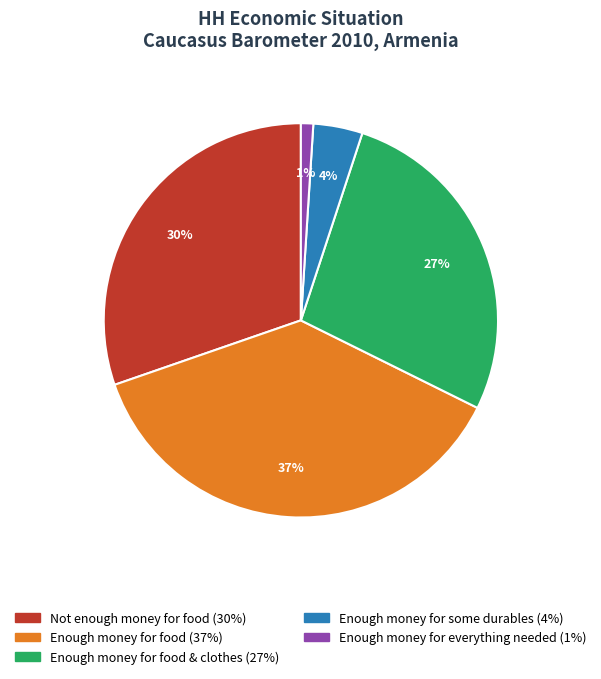

To the nearest percent, what is the difference between the largest and smallest slice percentages?

36%